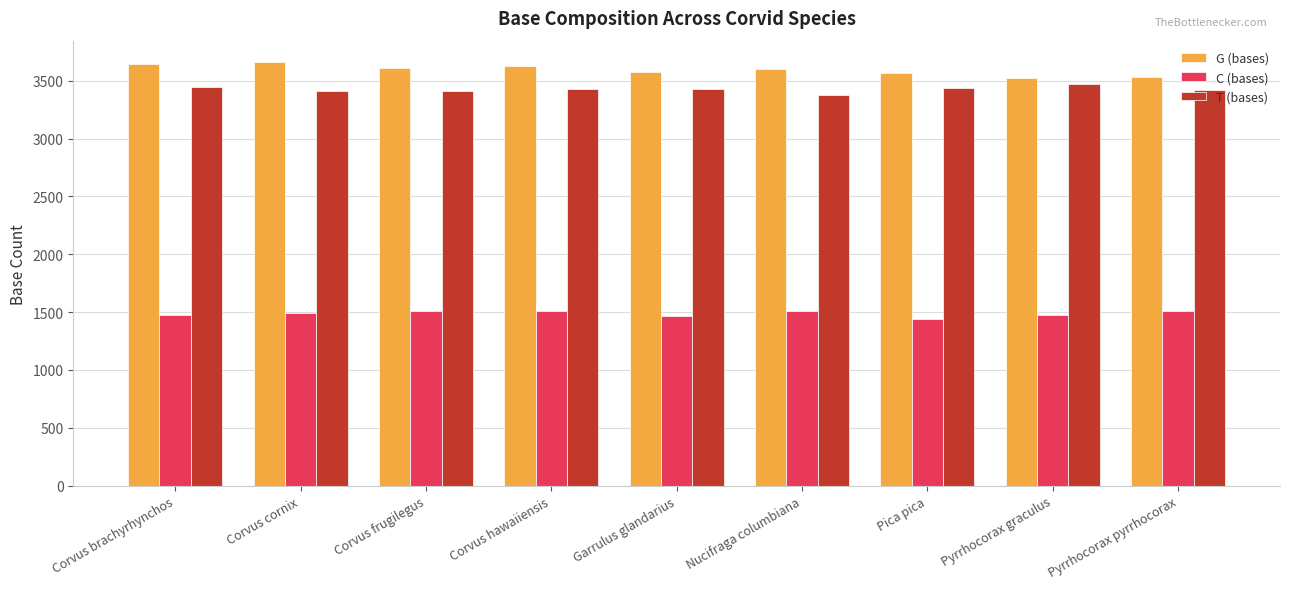

What is the sum of the T (bases) values at Corvus brachyrhynchos and Corvus cornix?

6853